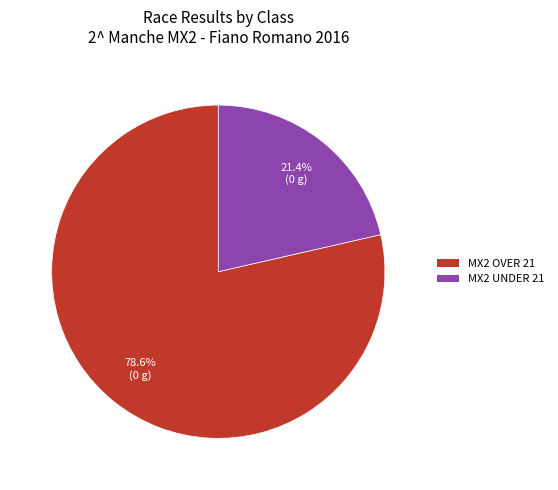

Count the number of slices in the pie.

2